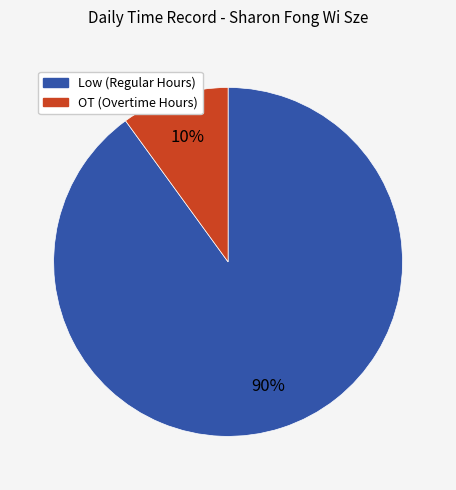

How many segments does this pie chart have?

2